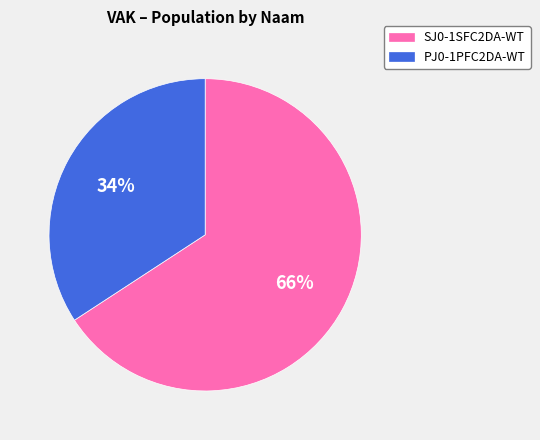

What is the ratio of the value at PJ0-1PFC2DA-WT to the value at SJ0-1SFC2DA-WT?

0.5